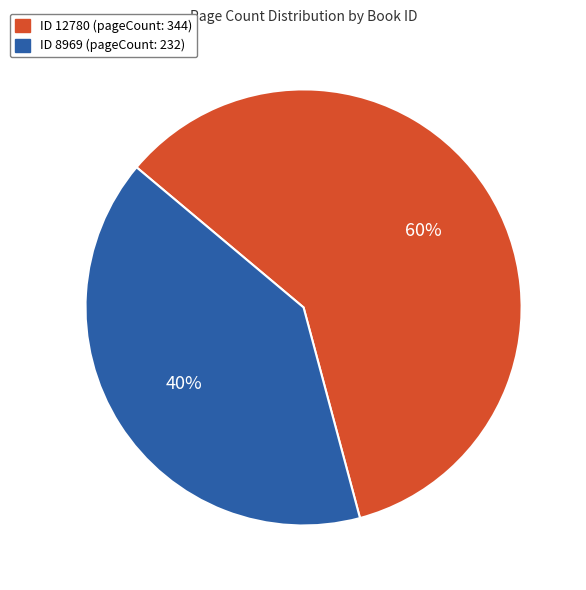

To the nearest percent, what is the average slice percentage?

50%